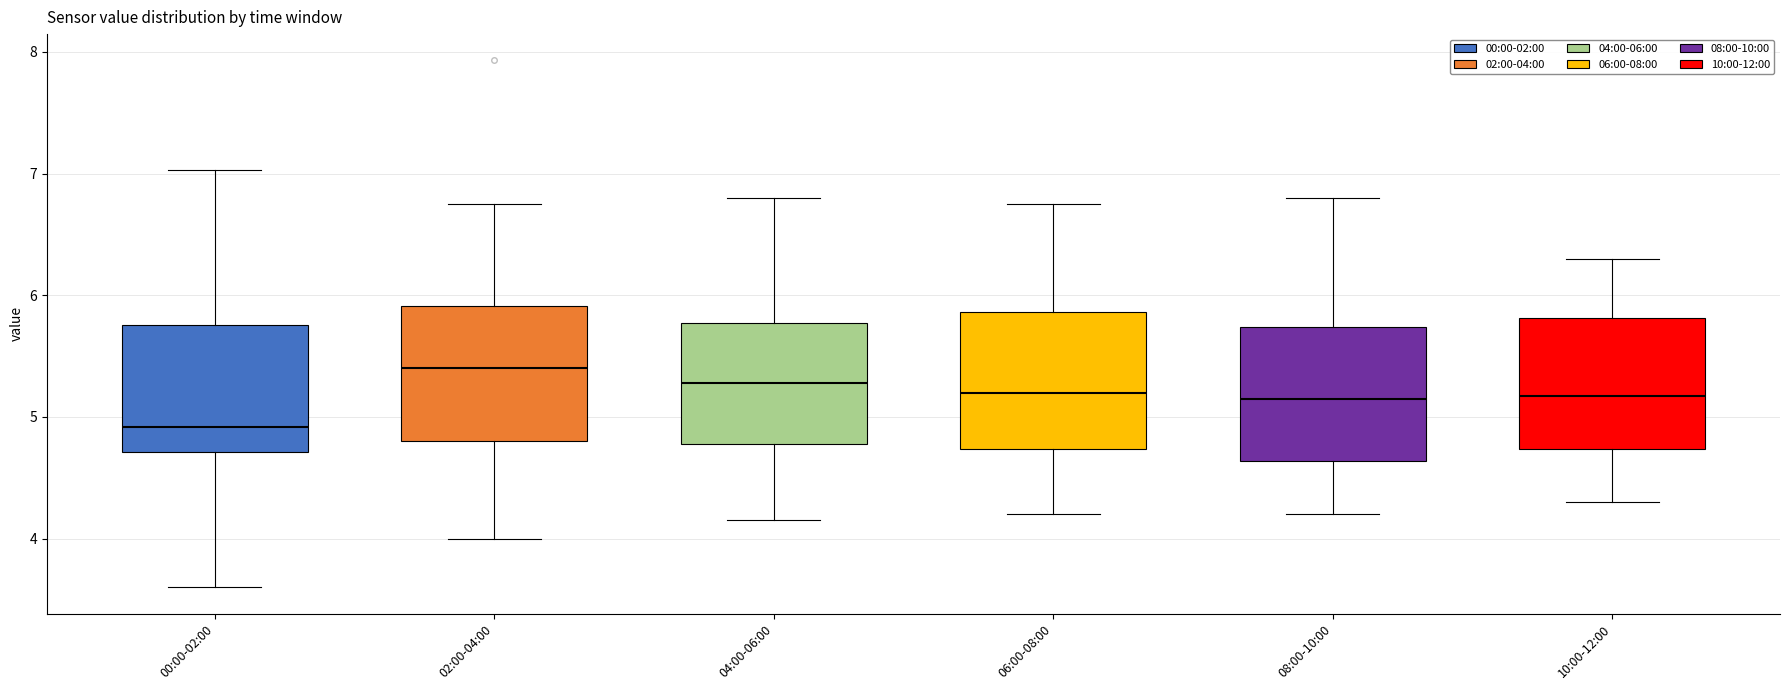

Where does the median line of the box for 04:00-06:00 sit on the y-axis? The values are not printed on the chart, so give them approximately, as read against the axis.

5.3